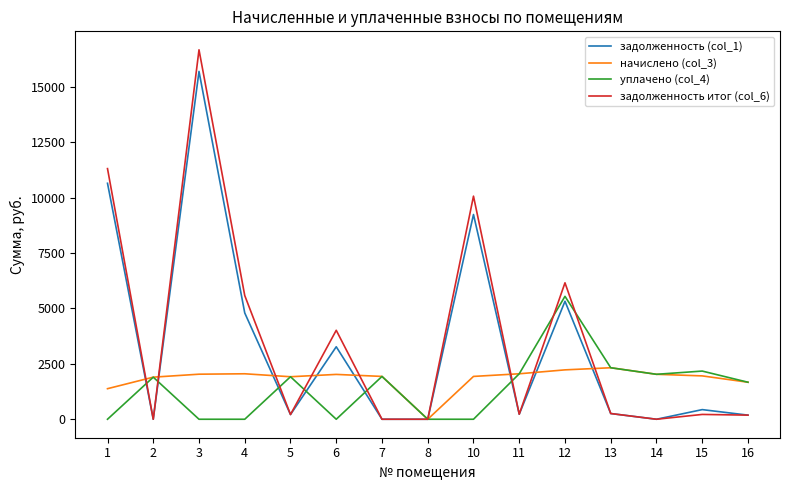

At which category is the sum across all series the highest?

3